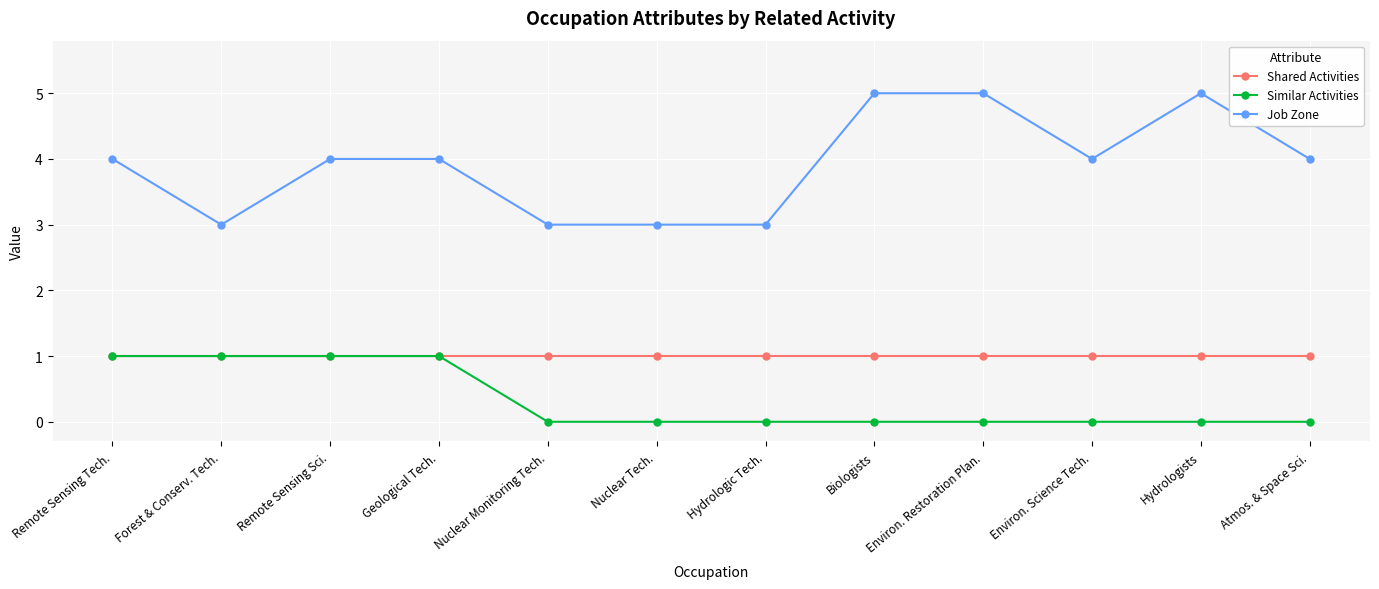

Rank the series by their average value, from lowest to highest.

Similar Activities, Shared Activities, Job Zone